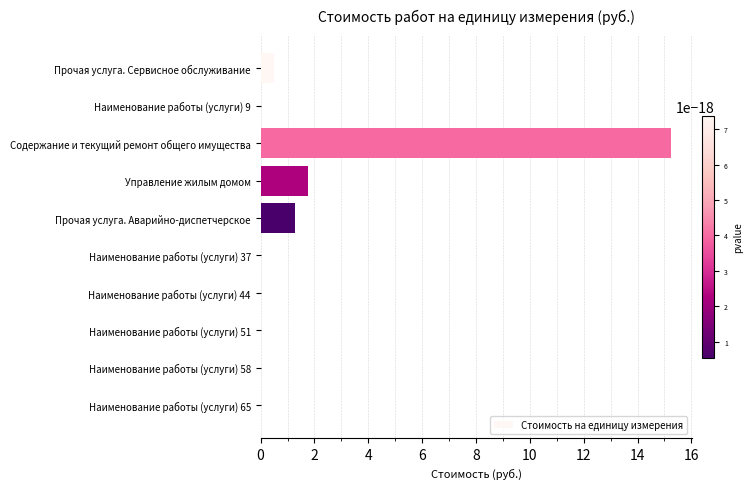

True or false: the data shows 8.1 at Наименование работы (услуги) 51.

False